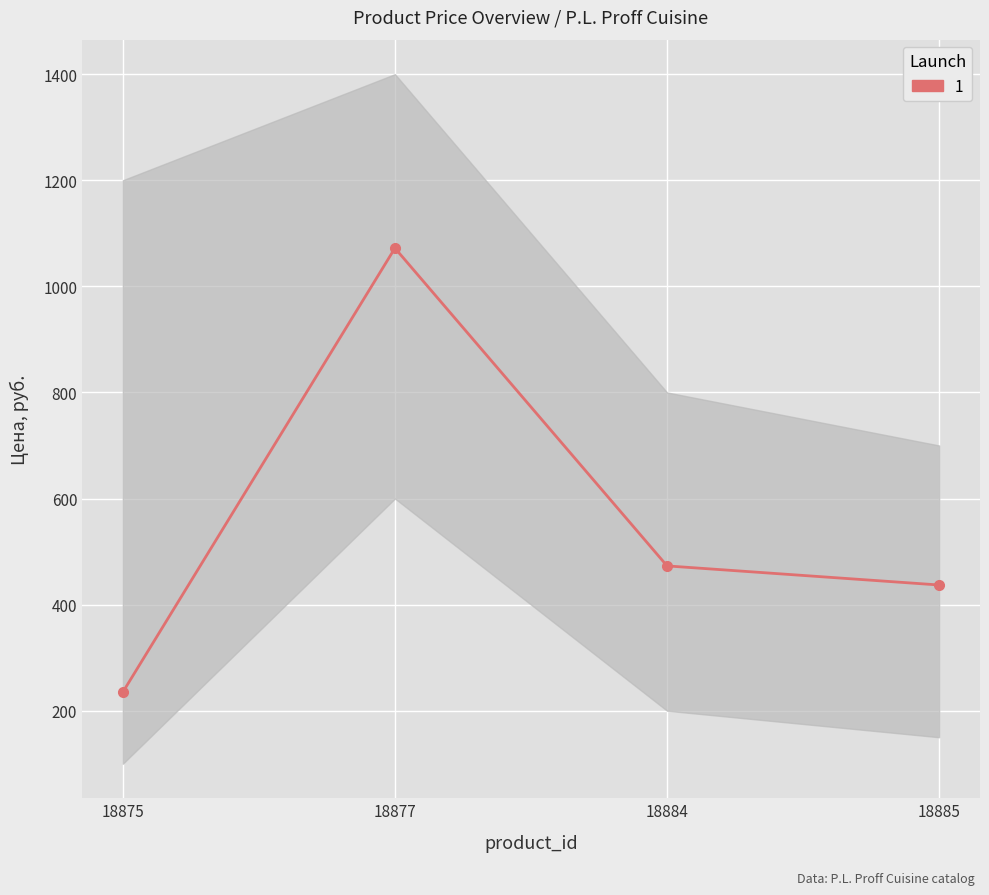

Reading left to right, what are all the values shown in this chart?

235	1072	473	437